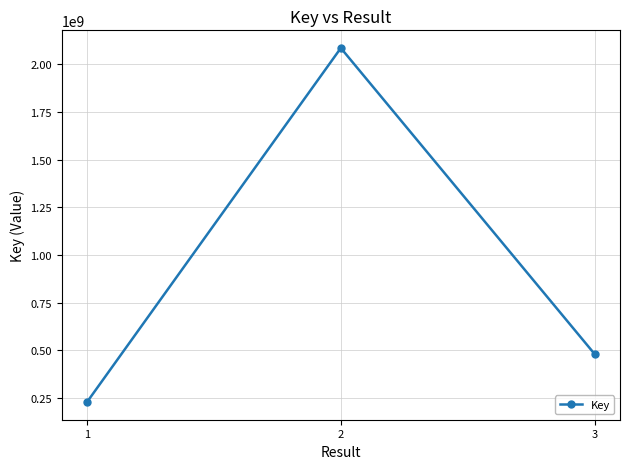

Reading left to right, what are all the values shown in this chart?

228704761	2084770384	480336098